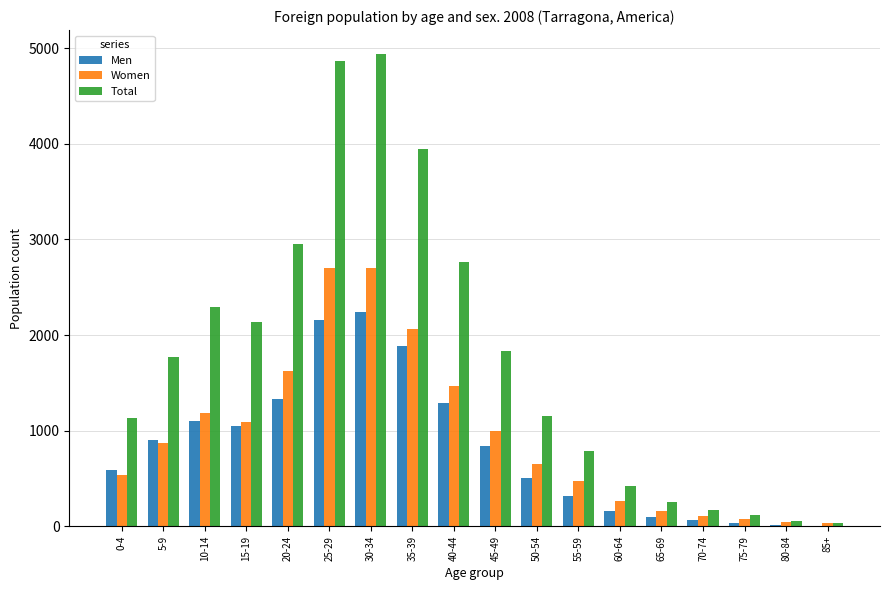

What is the greatest value displayed?

4943